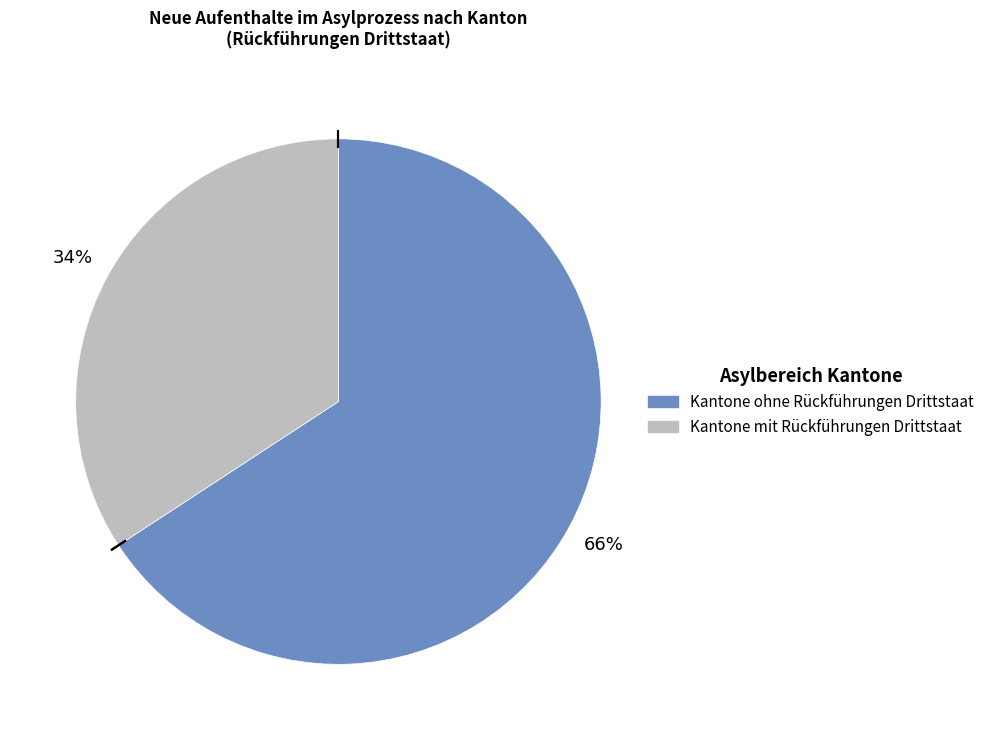

Does any single category account for the majority?

Yes